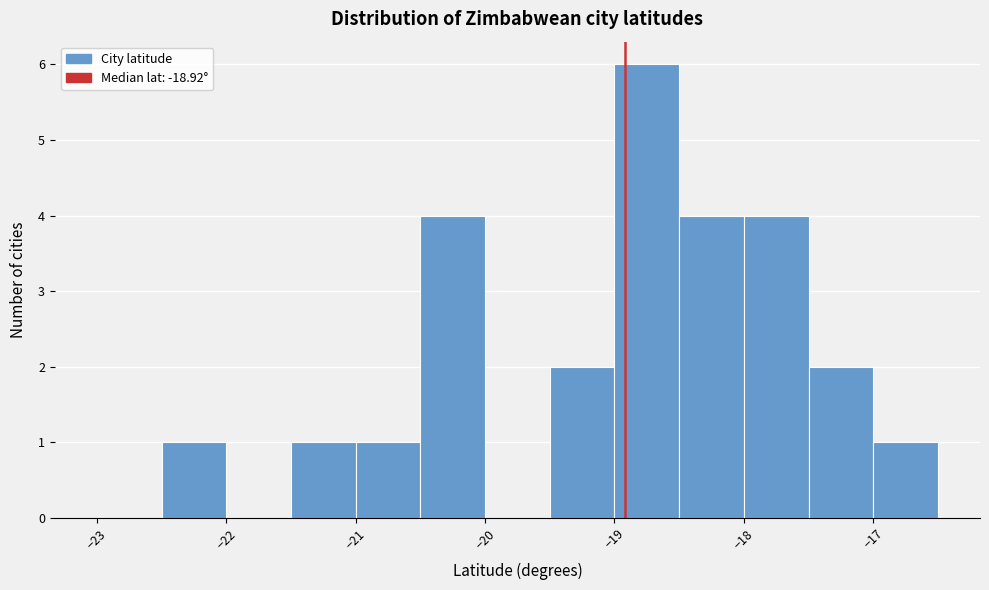

How tall is the bar that spans -18.0 to -17.5 on the x-axis? The values are not printed on the chart, so give them approximately, as read against the axis.

4